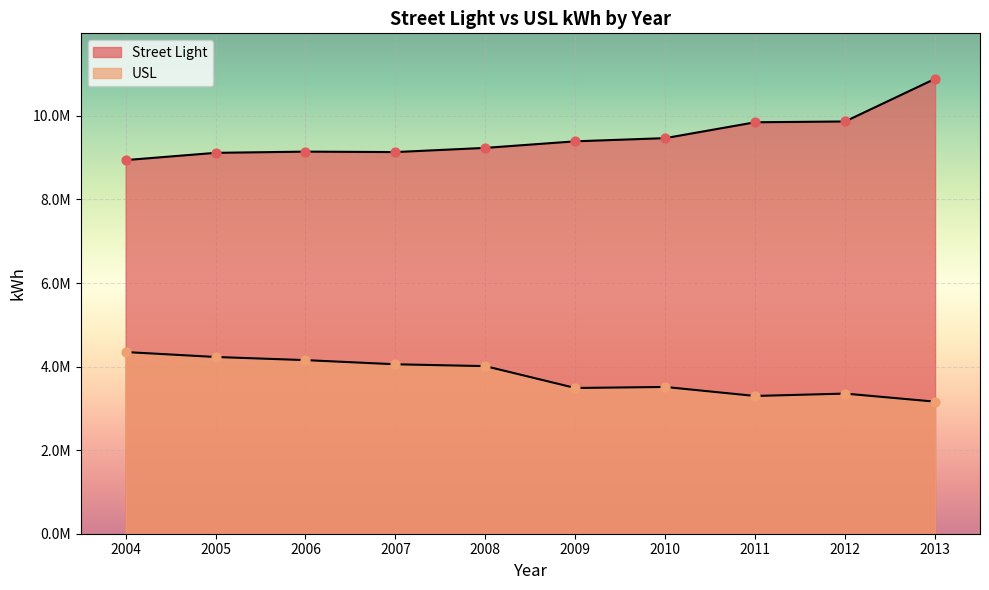

Is the value of Street Light at 2005 greater than the value of USL at 2005?

Yes